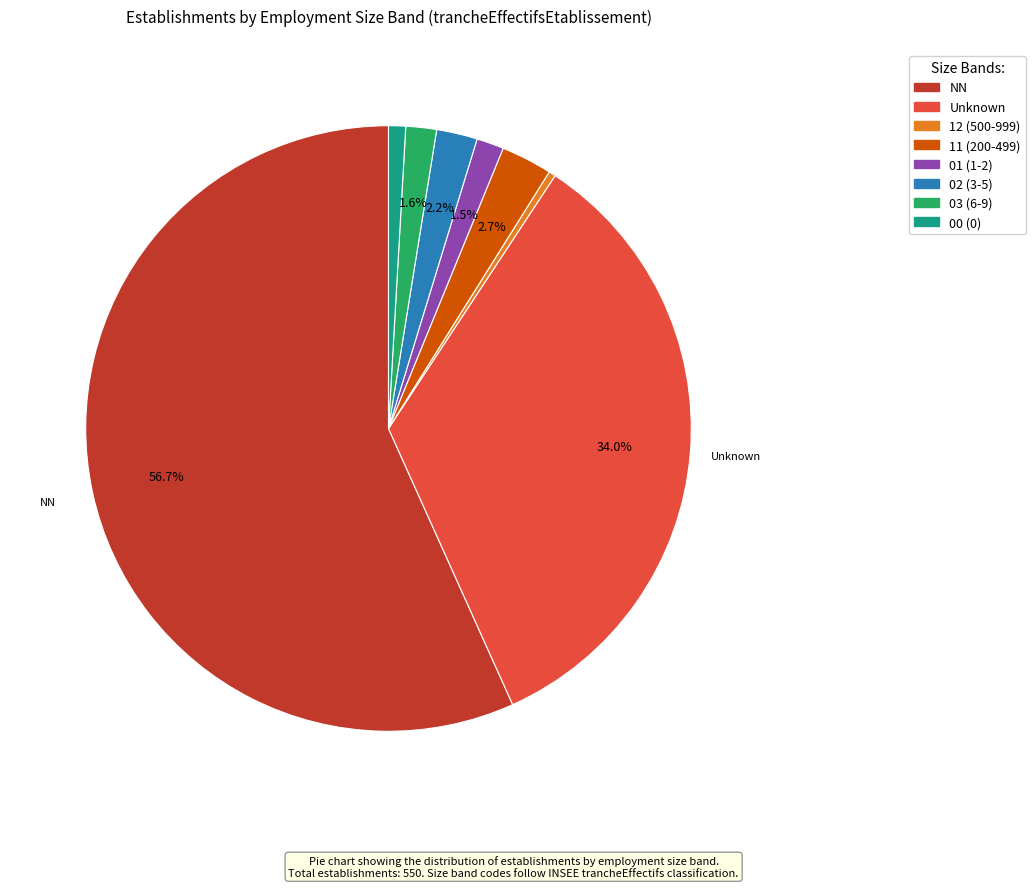

Is there any slice that represents more than half of the pie?

Yes